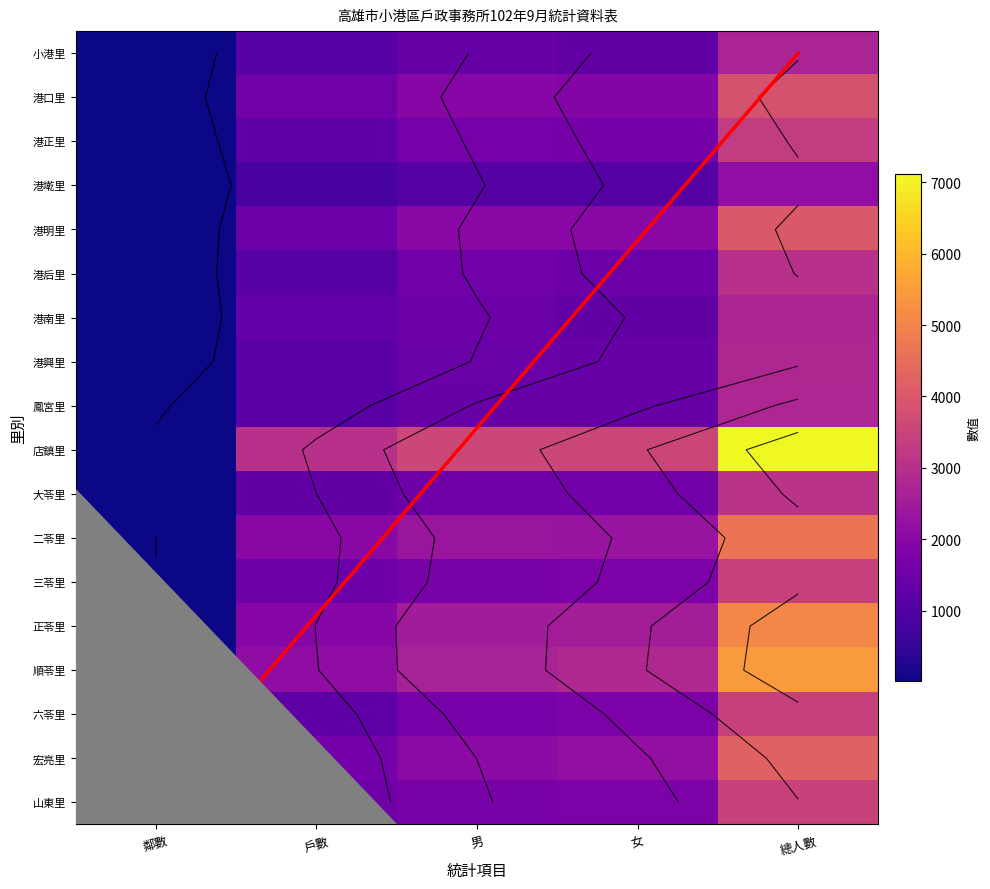

How many data points in 港墘里 are above 1070?

2